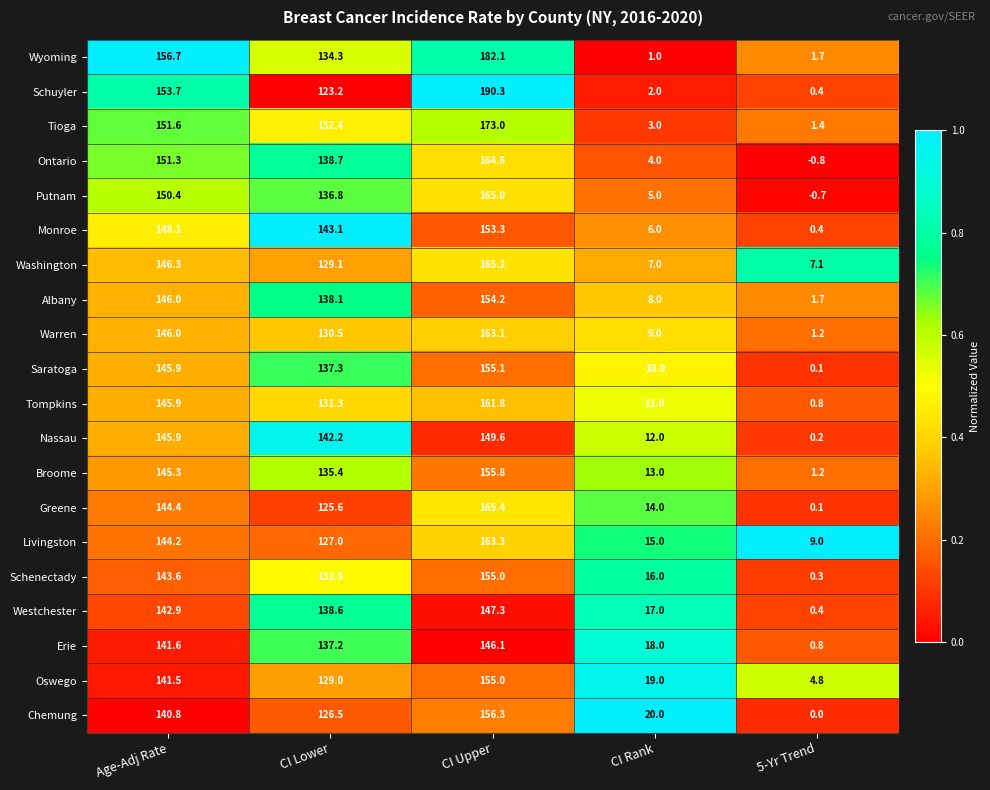

At which label does Schenectady first exceed 132?

Age-Adj Rate